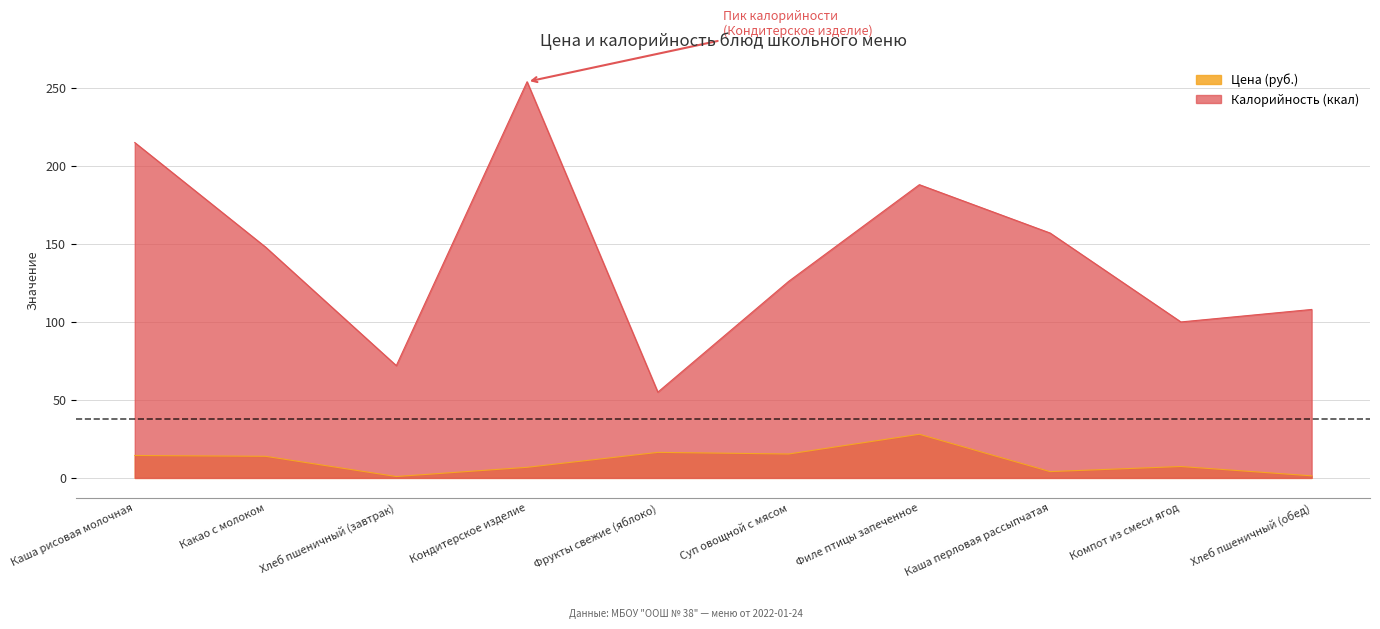

Reading right to left, what are all the values shown in this chart?

Цена (руб.): Хлеб пшеничный (обед)=1.3	Компот из смеси ягод=7.3	Каша перловая рассыпчатая=4.0	Филе птицы запеченное=28.0	Суп овощной с мясом=15.3	Фрукты свежие (яблоко)=16.4	Кондитерское изделие=6.8	Хлеб пшеничный (завтрак)=0.9	Какао с молоком=13.9	Каша рисовая молочная=14.4
Калорийность (ккал): Хлеб пшеничный (обед)=108.0	Компот из смеси ягод=100.0	Каша перловая рассыпчатая=157.0	Филе птицы запеченное=188.0	Суп овощной с мясом=126.0	Фрукты свежие (яблоко)=55.0	Кондитерское изделие=254.0	Хлеб пшеничный (завтрак)=72.0	Какао с молоком=148.0	Каша рисовая молочная=215.0